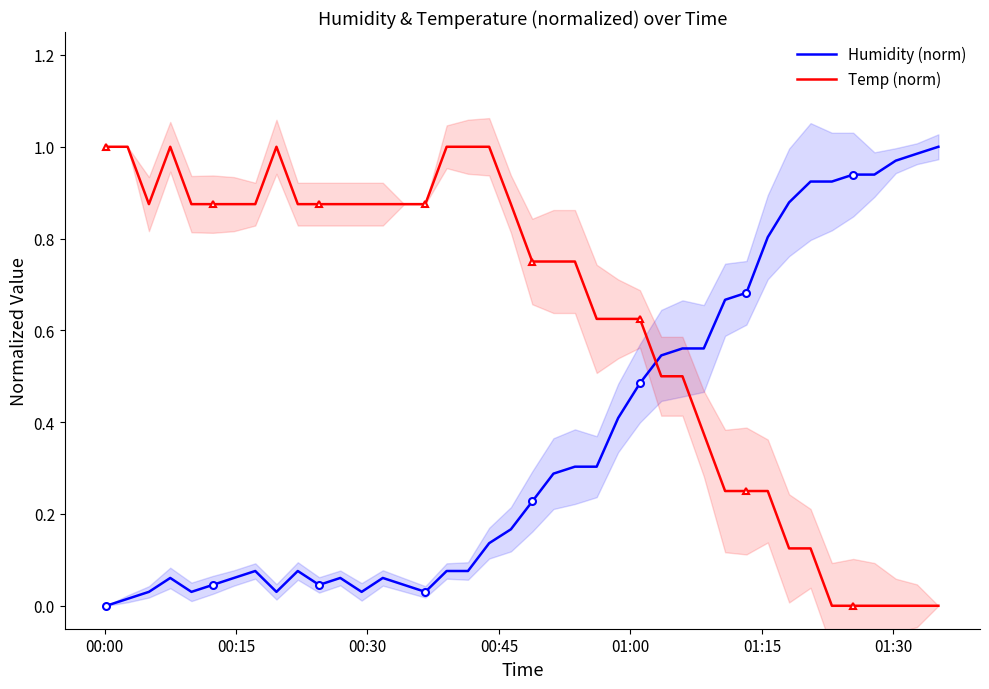

True or false: Humidity (norm) and Temp (norm) cross at least once.

True